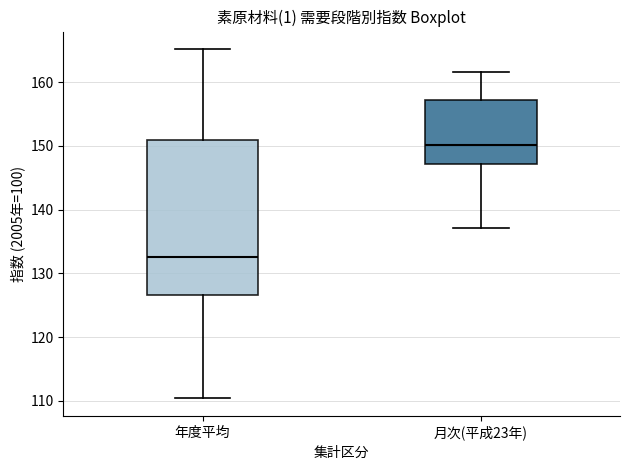

Reading left to right, transcribe this box plot: for each box, give where its median line is, the range the box spans, and where its two whiskers end, as read against the y-axis. The values are not printed on the chart, so give them approximately, as read against the axis.

年度平均: median 133, box 127 to 151, whiskers 110 to 165
月次(平成23年): median 150, box 147 to 157, whiskers 137 to 162